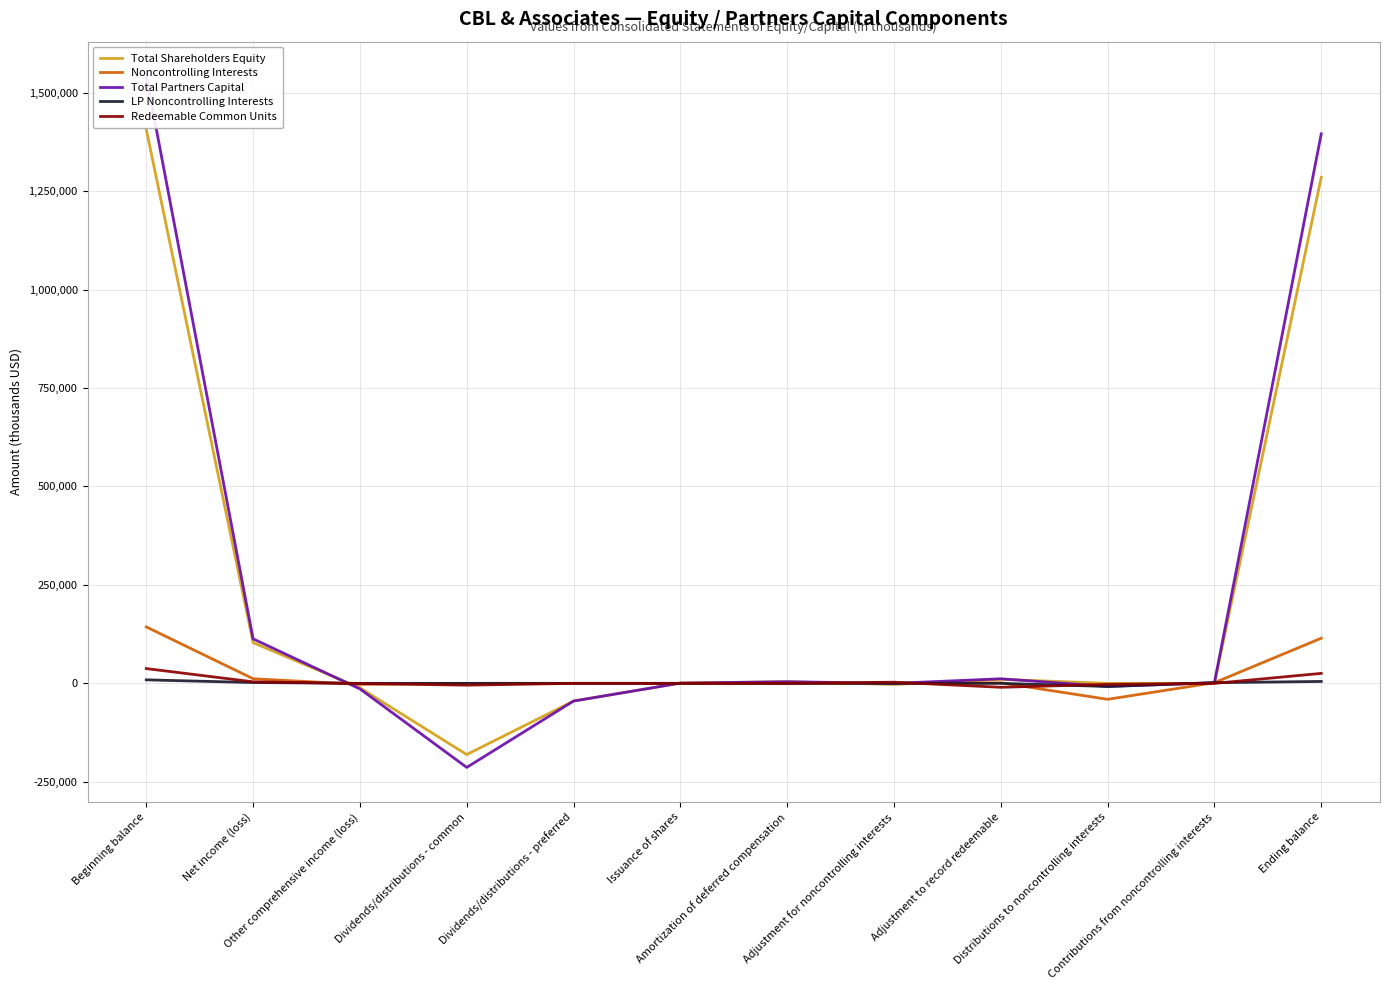

What is the average value of the Total Shareholders Equity series?

214174